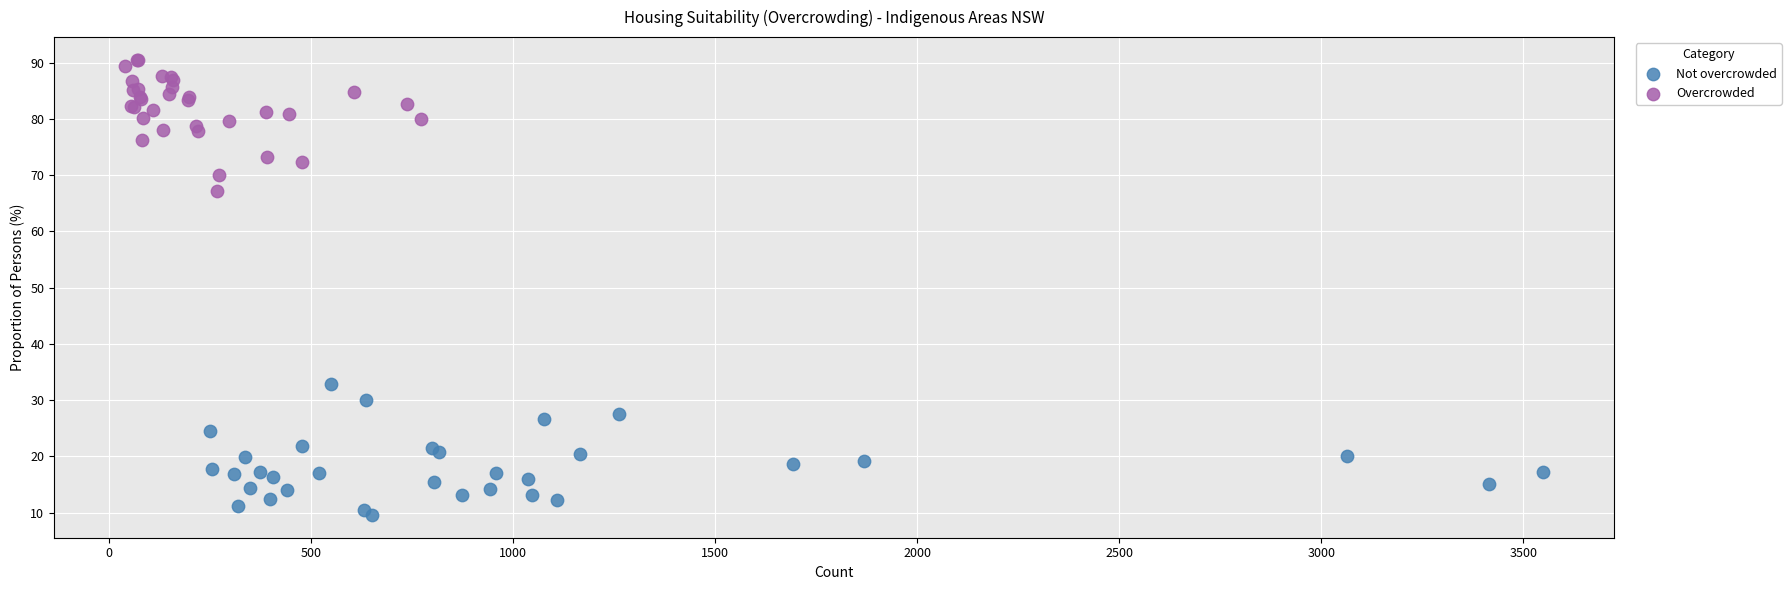

What are all the series names shown in the legend?

Not overcrowded, Overcrowded